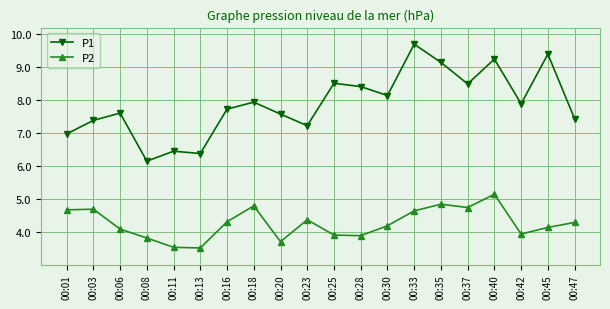

What is the approximate value of P2 at 00:23?

4.4